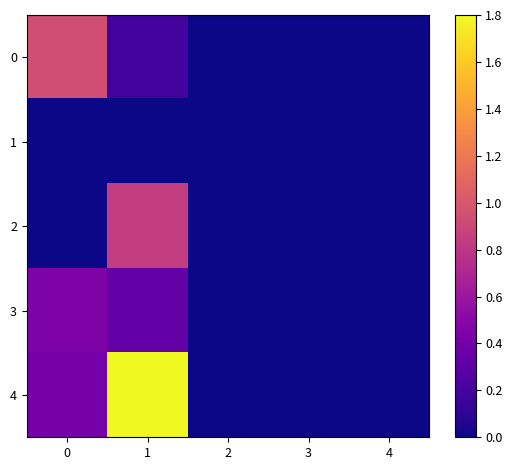

Reading left to right, list all the values displayed in this chart.

0: 0=0.9	1=0.2	2=0.0	3=0.0	4=0.0
1: 0=0.0	1=0.0	2=0.0	3=0.0	4=0.0
2: 0=0.0	1=0.8	2=0.0	3=0.0	4=0.0
3: 0=0.5	1=0.3	2=0.0	3=0.0	4=0.0
4: 0=0.4	1=1.8	2=0.0	3=0.0	4=0.0